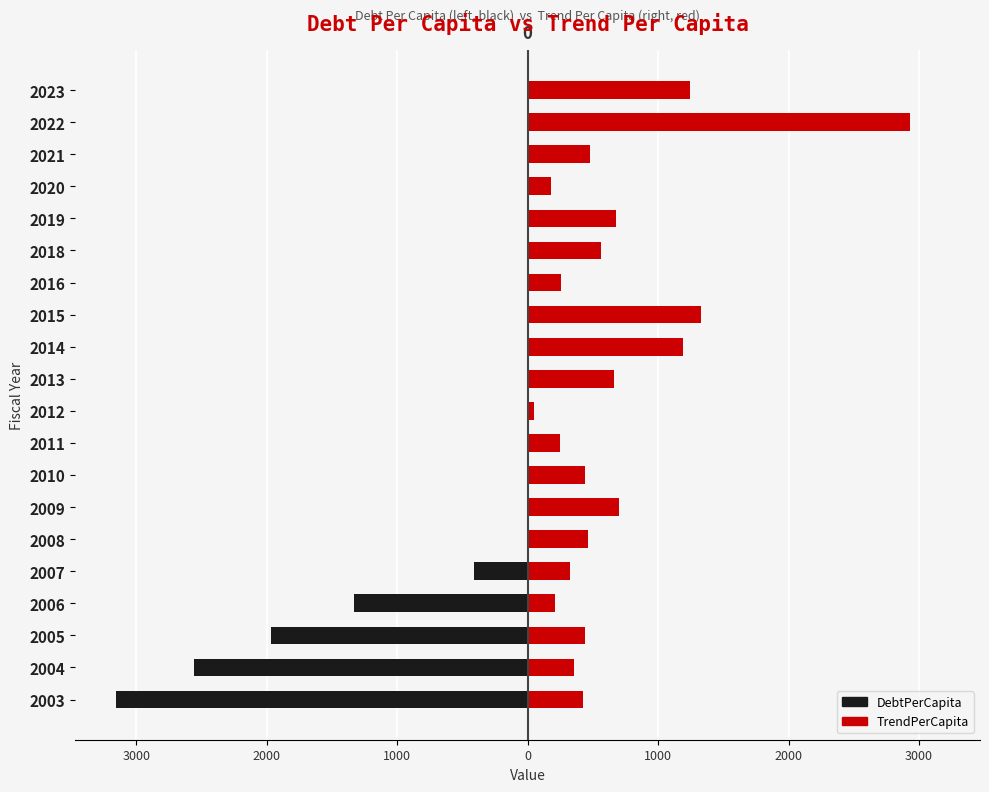

Reading left to right, extract all data points from this chart.

DebtPerCapita: -3151.7	-2558.1	-1970.3	-1328.5	-411.4	0.0	0.0	0.0	0.0	0.0	0.0	0.0	0.0	0.0	0.0	0.0	0.0	0.0	0.0	0.0
TrendPerCapita: 422.0	354.3	443.3	207.4	321.2	462.7	696.5	438.4	245.2	45.0	663.8	1187.1	1331.7	253.3	565.6	680.0	180.8	479.2	2927.3	1247.5